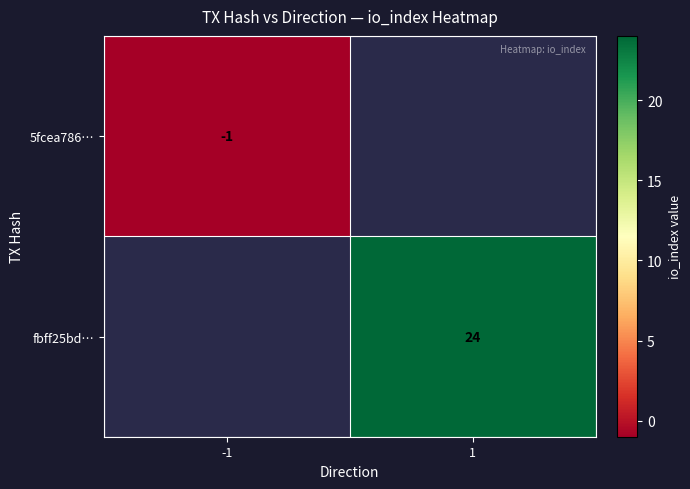

The value of 5fcea786… at -1 is -1. True or false?

True